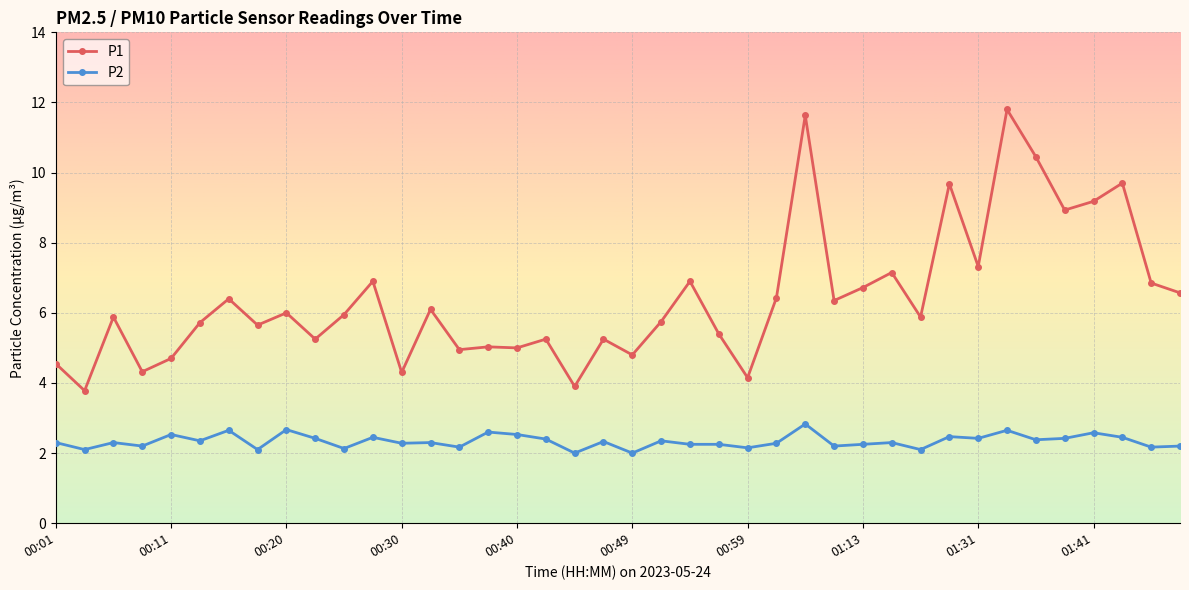

What is the sum of all P2 values?

93.5